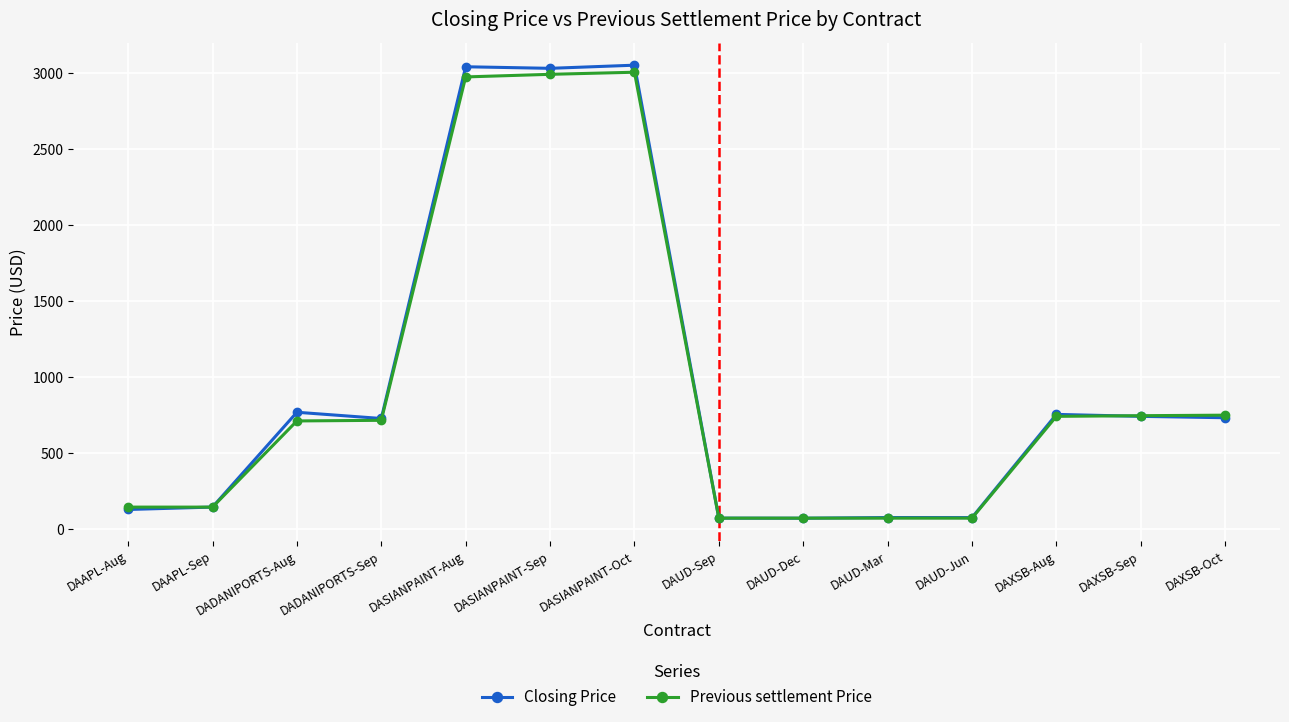

What is the maximum value for Previous settlement Price?

3006.7